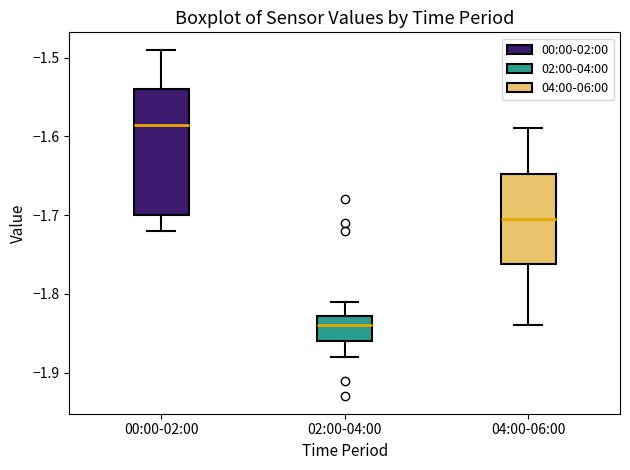

Reading left to right, transcribe this box plot: for each box, give where its median line is, the range the box spans, and where its two whiskers end, as read against the y-axis. The values are not printed on the chart, so give them approximately, as read against the axis.

00:00-02:00: median -1.58, box -1.70 to -1.54, whiskers -1.72 to -1.49
02:00-04:00: median -1.84, box -1.86 to -1.83, whiskers -1.88 to -1.81
04:00-06:00: median -1.70, box -1.76 to -1.65, whiskers -1.84 to -1.59